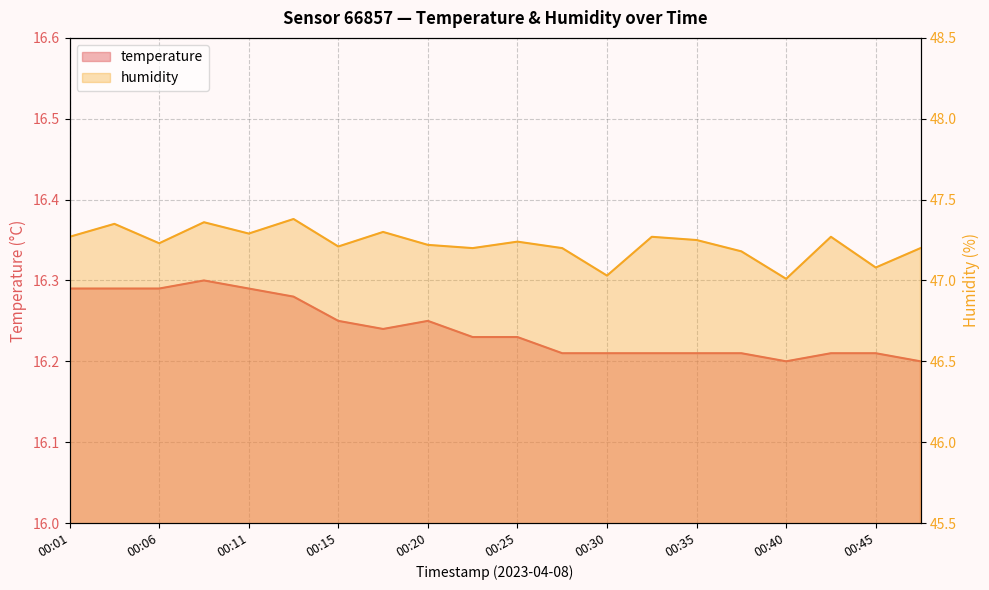

True or false: temperature and humidity cross at least once.

False